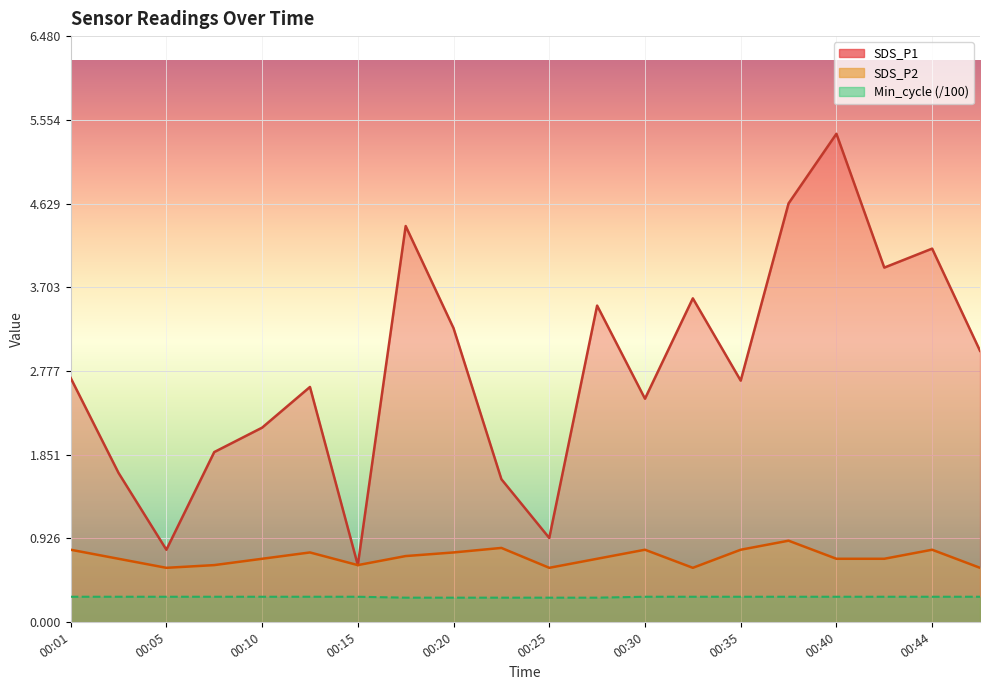

How many values in the SDS_P1 series exceed 2?

14